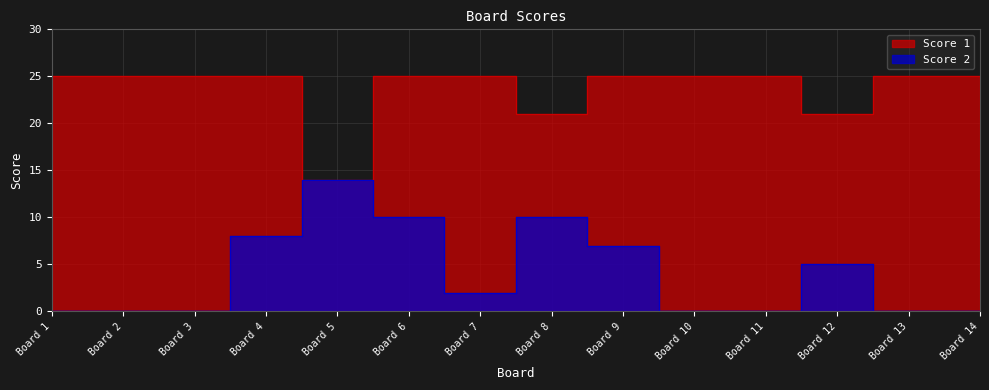

Which category has the lowest value in the Score 2 series?

Board 1